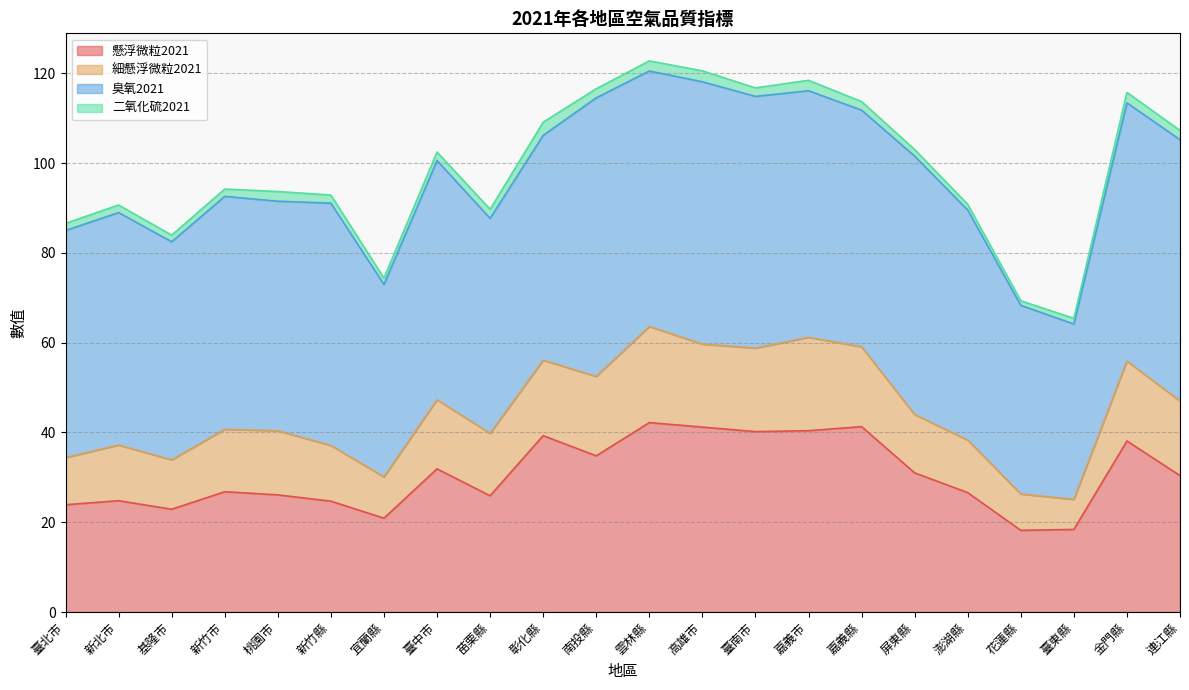

Where is the first local minimum for 懸浮微粒2021?

基隆市